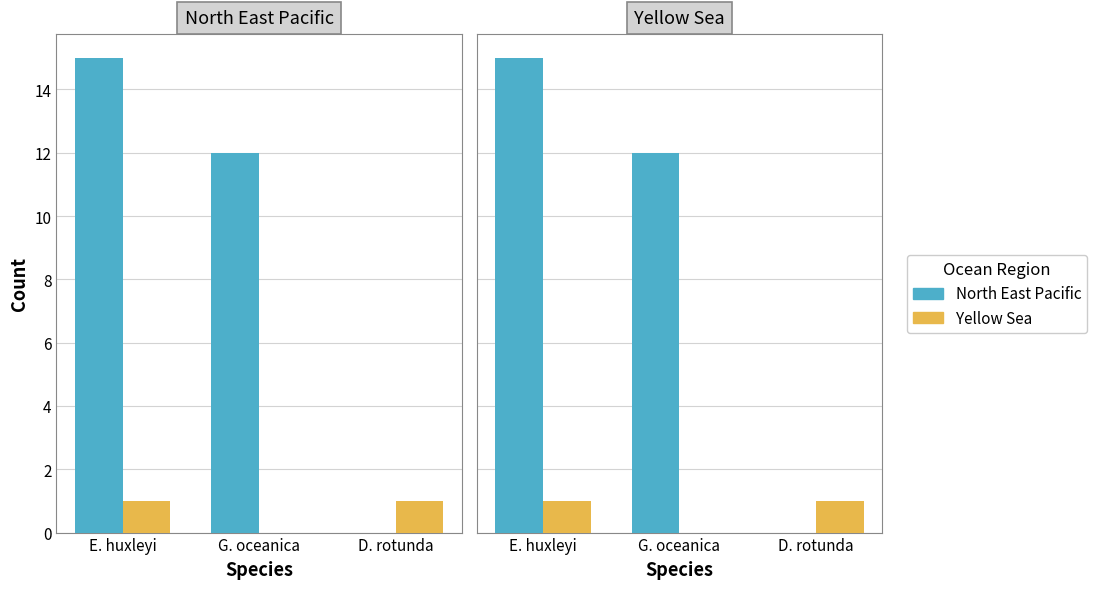

Reading left to right, transcribe all the data shown in this chart.

North East Pacific: 15	12	0
Yellow Sea: 1	0	1